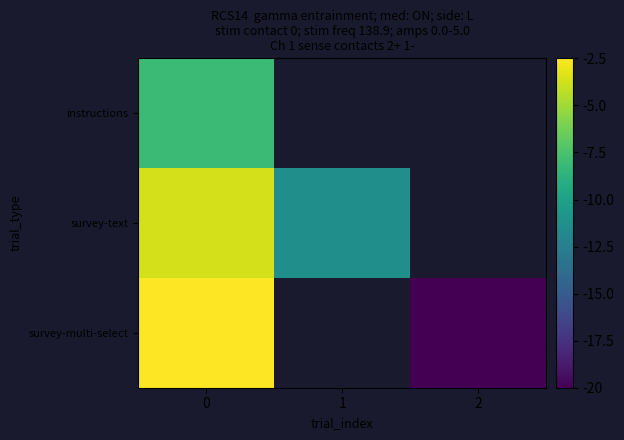

What is the difference between the highest and lowest values at 0?

5.6